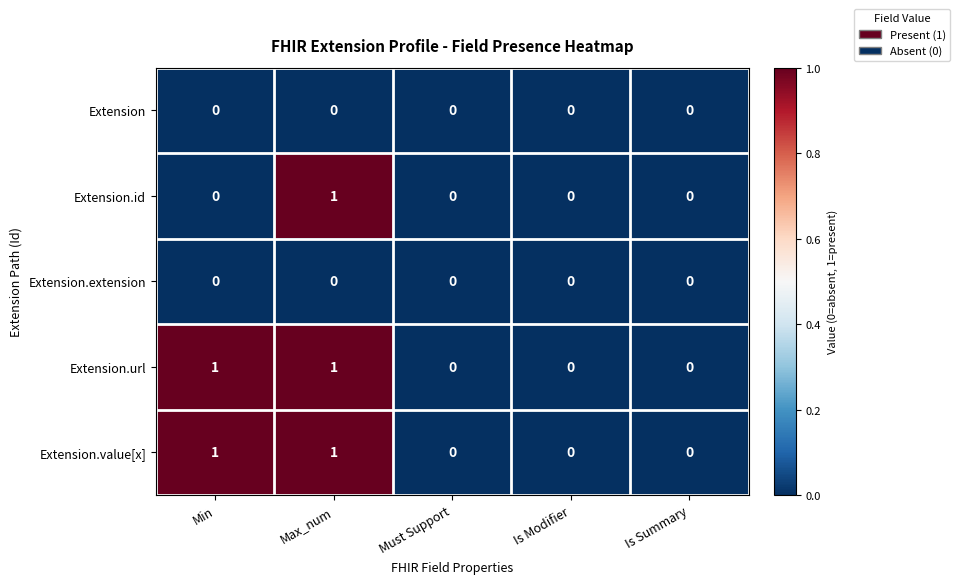

What is the total value across all series at Max_num?

3